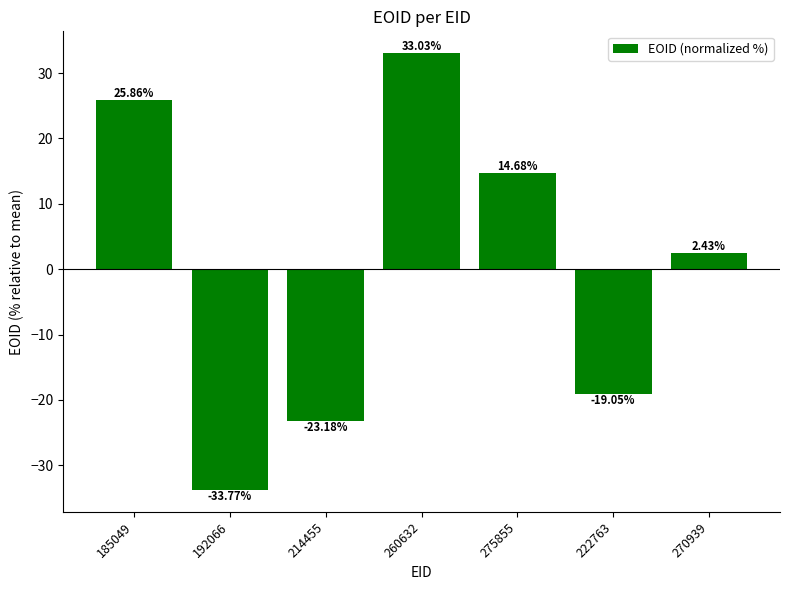

Rank the categories by value from lowest to highest.

192066, 214455, 222763, 270939, 275855, 185049, 260632